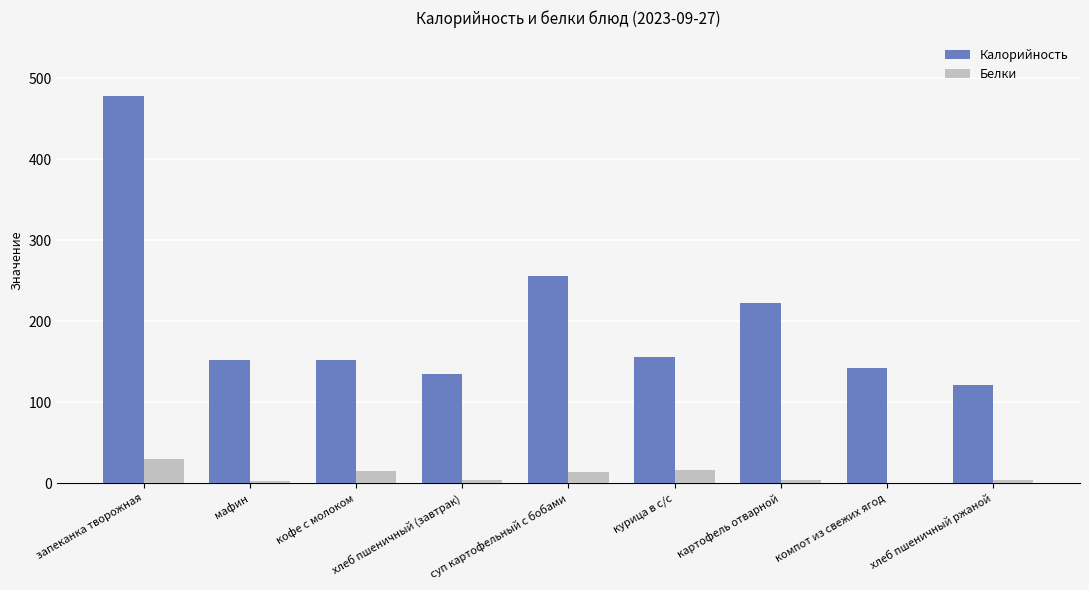

Between картофель отварной and хлеб пшеничный ржаной, which series saw the biggest shift?

Калорийность